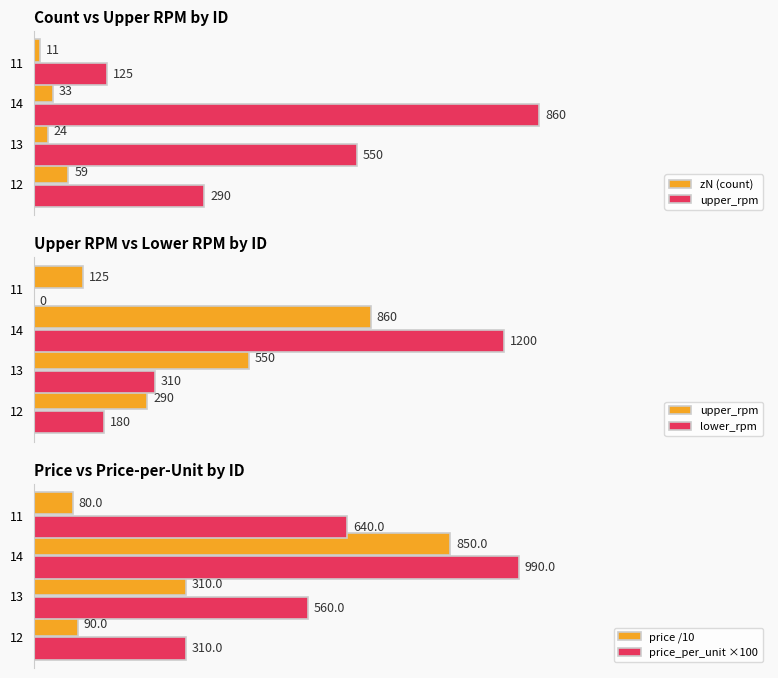

What is the sum of the zN (count) values at 13 and 11?

35